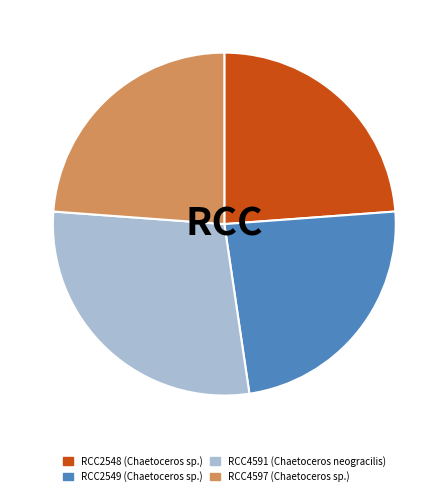

Is there any slice that represents more than half of the pie?

No